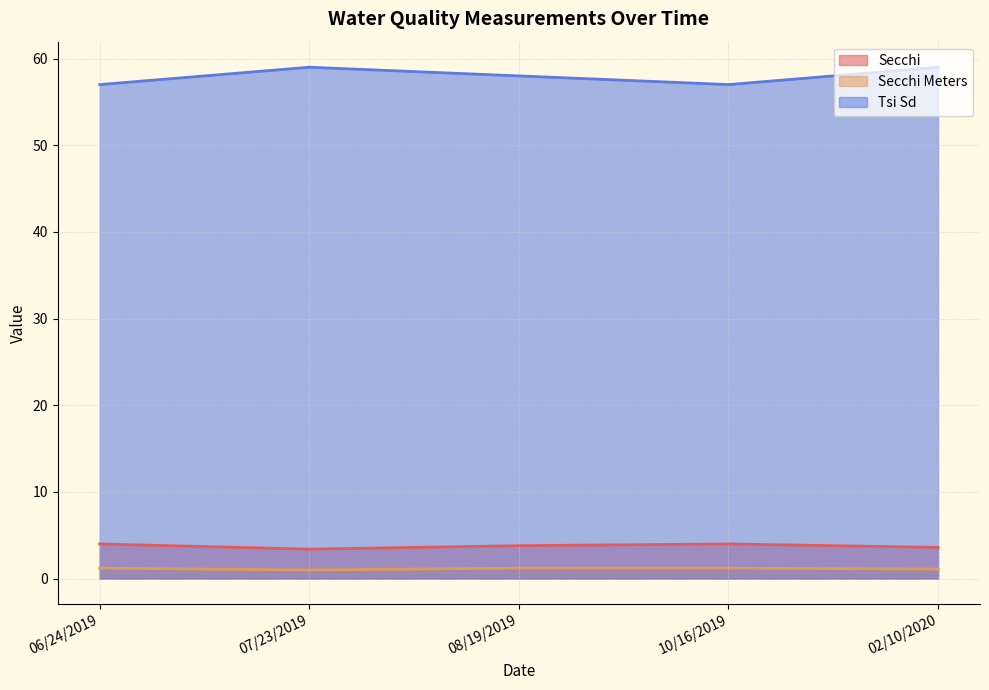

Is it true that Secchi equals 3.8 at 08/19/2019?

True